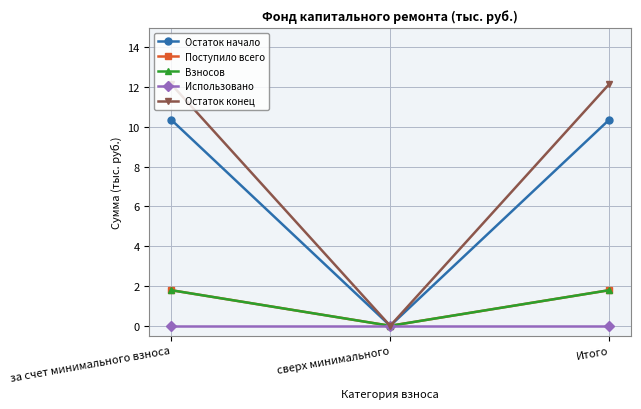

Does the chart have visible grid lines?

Yes